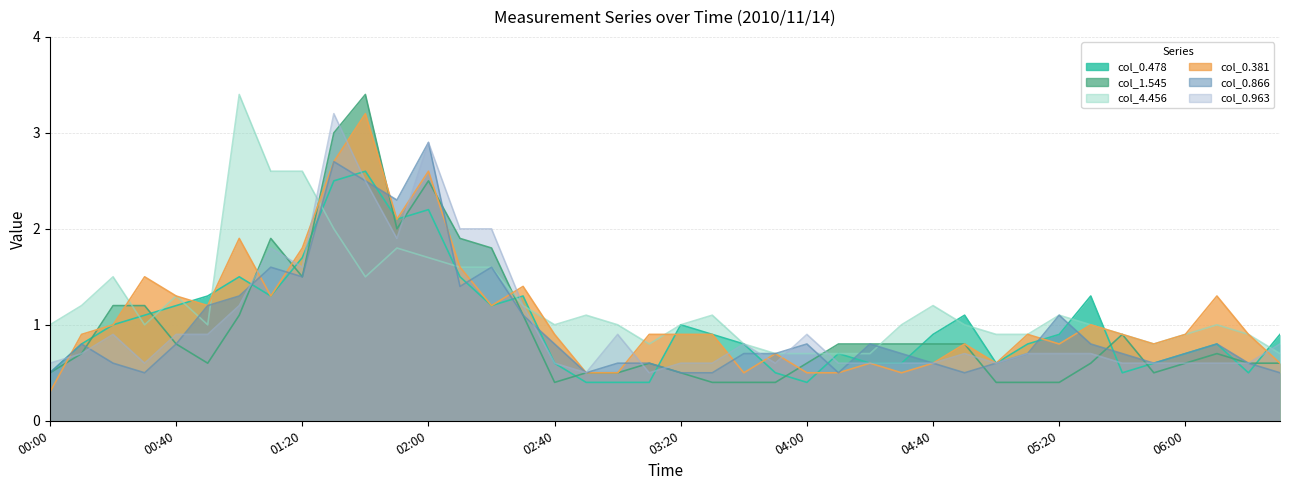

List the labels in order of col_1.545 value, largest first.

01:40, 01:30, 02:00, 01:50, 01:10, 02:10, 02:20, 01:20, 00:20, 00:30, 01:00, 02:30, 05:40, 00:40, 04:10, 04:20, 04:30, 04:40, 04:50, 00:10, 06:10, 00:50, 03:10, 04:00, 05:30, 06:00, 06:20, 06:30, 00:00, 02:50, 03:00, 03:20, 05:50, 02:40, 03:30, 03:40, 03:50, 05:00, 05:10, 05:20